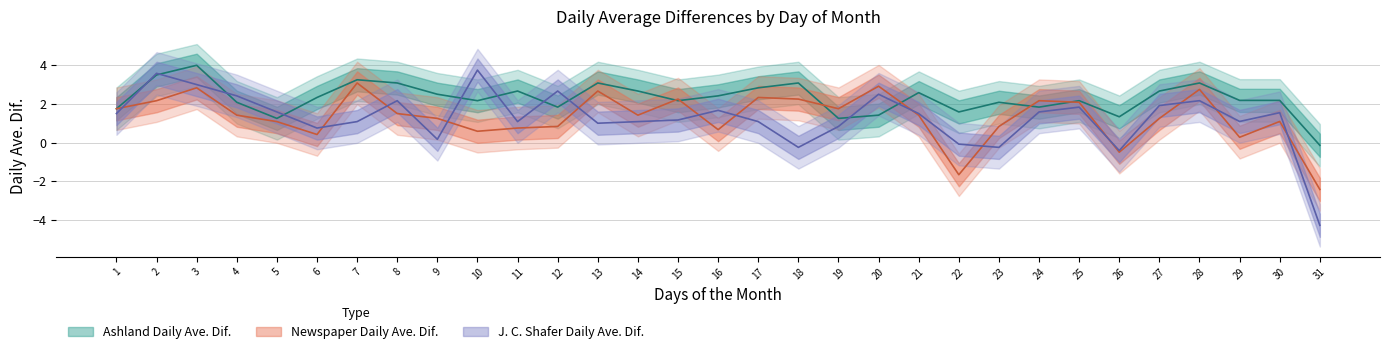

What is the total value across all series at 11?

4.5